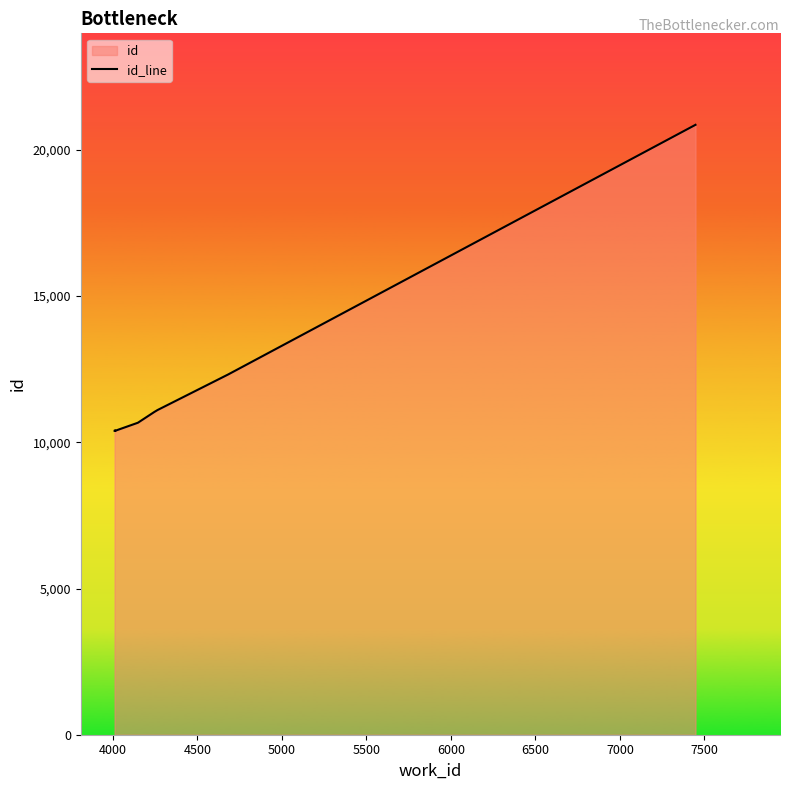

The value at 4500 is 18323. True or false?

False